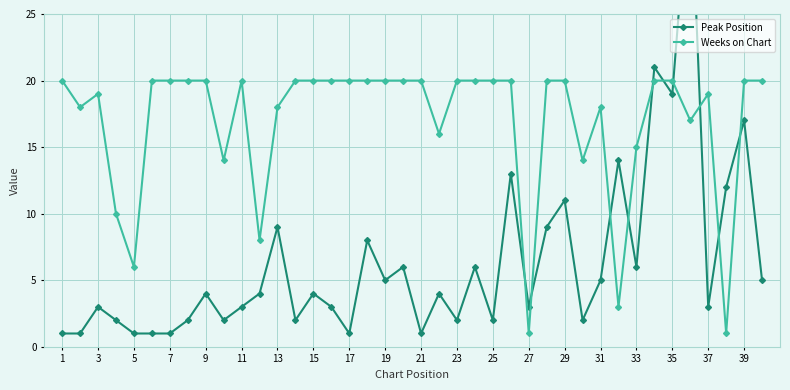

The value of Weeks on Chart at 21 is 20. True or false?

True